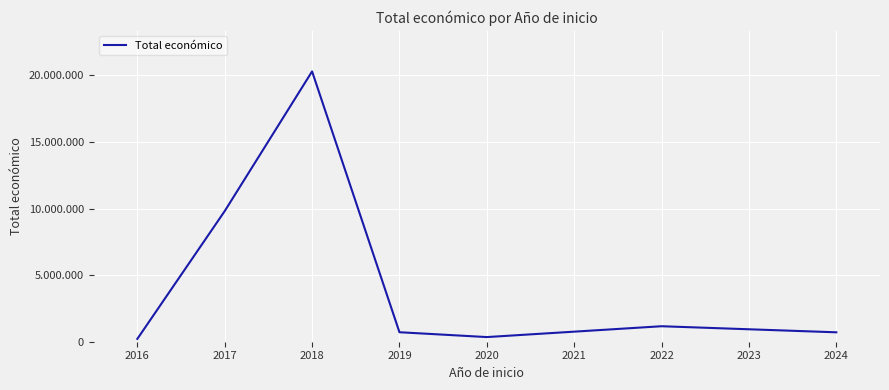

Is this an area chart (filled region under the line)?

No